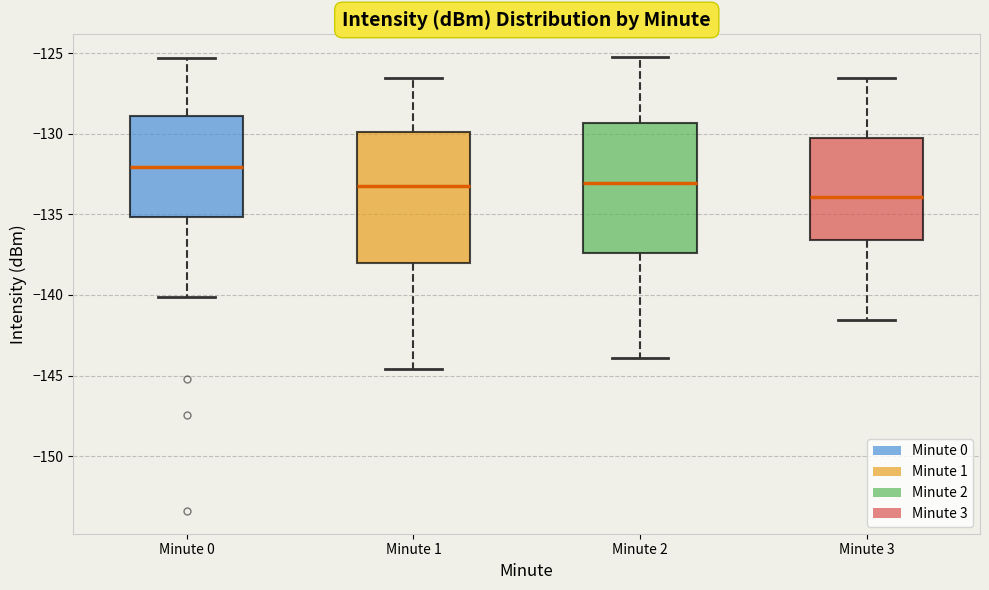

Reading left to right, transcribe this box plot: for each box, give where its median line is, the range the box spans, and where its two whiskers end, as read against the y-axis. The values are not printed on the chart, so give them approximately, as read against the axis.

Minute 0: median -132.0, box -135.0 to -129.0, whiskers -140.0 to -125.5
Minute 1: median -133.0, box -138.0 to -130.0, whiskers -144.5 to -126.5
Minute 2: median -133.0, box -137.5 to -129.5, whiskers -144.0 to -125.0
Minute 3: median -134.0, box -136.5 to -130.0, whiskers -141.5 to -126.5